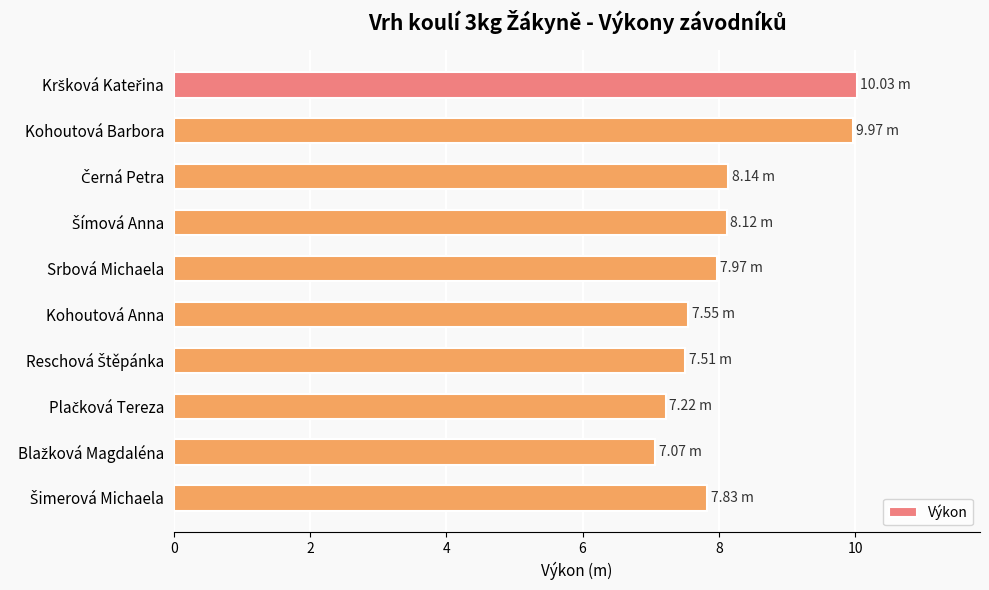

What is the difference between the maximum and second lowest values?

2.8